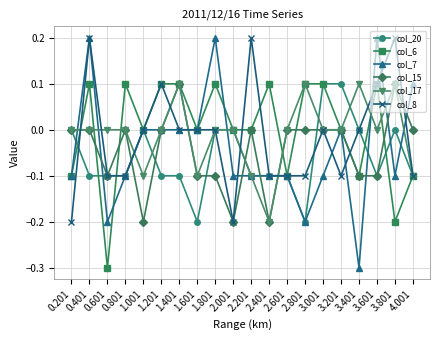

What is the label of the 10th point from the right?

2.201